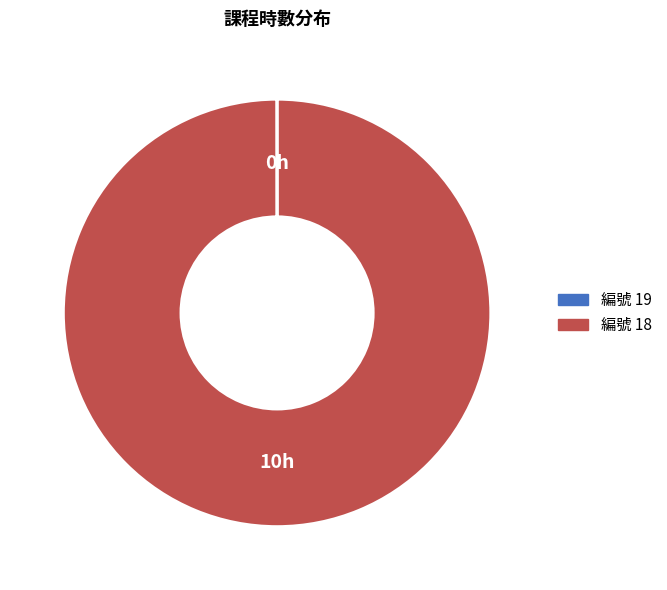

Does any single category account for the majority?

Yes